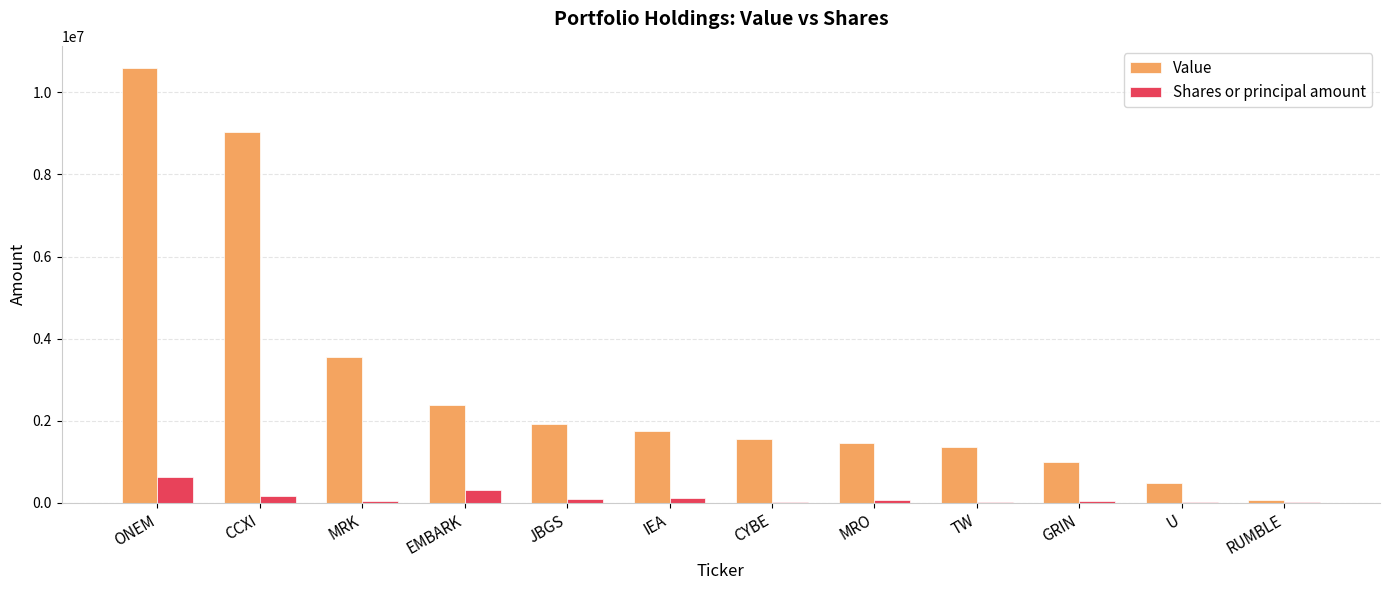

What is the highest value of the Value series?

10602000